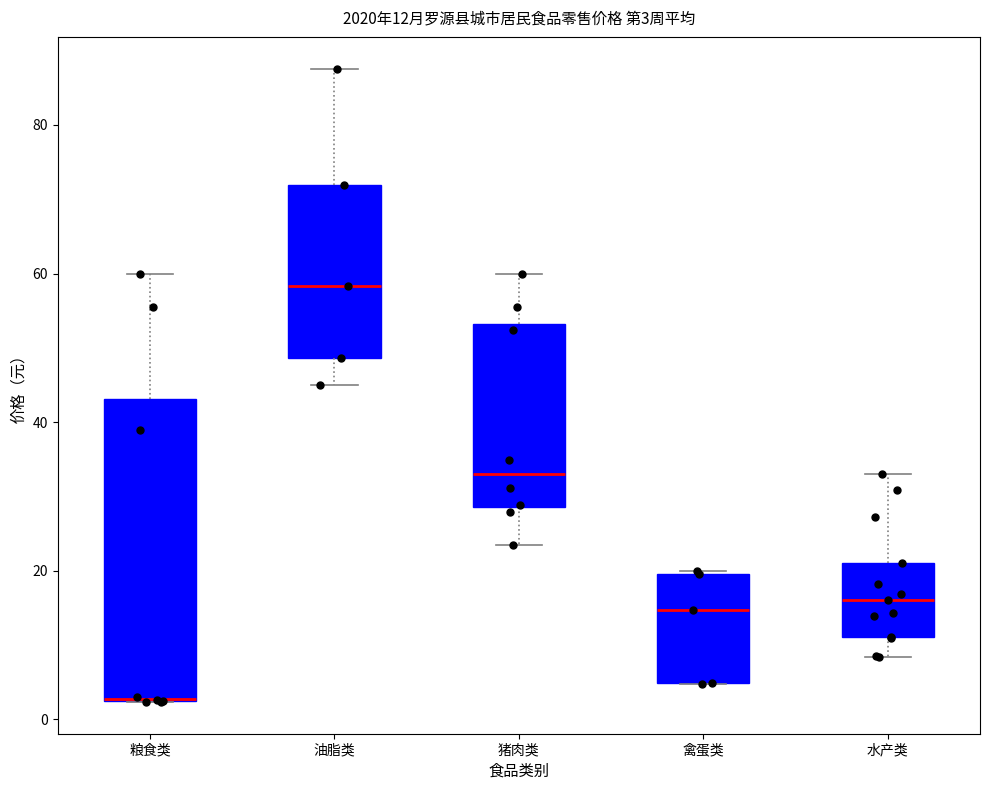

Comparing the boxes themselves (not the whiskers), which one is the tallest?

粮食类